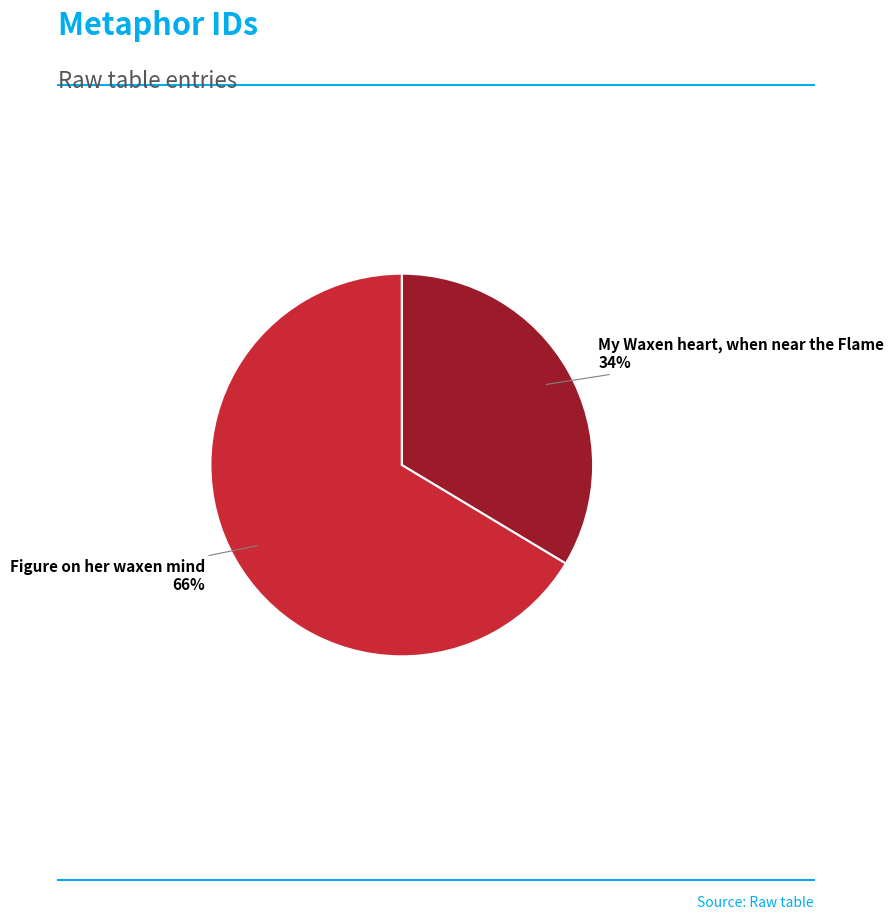

Between Figure on her waxen mind and My Waxen heart, when near the Flame, which is larger?

Figure on her waxen mind